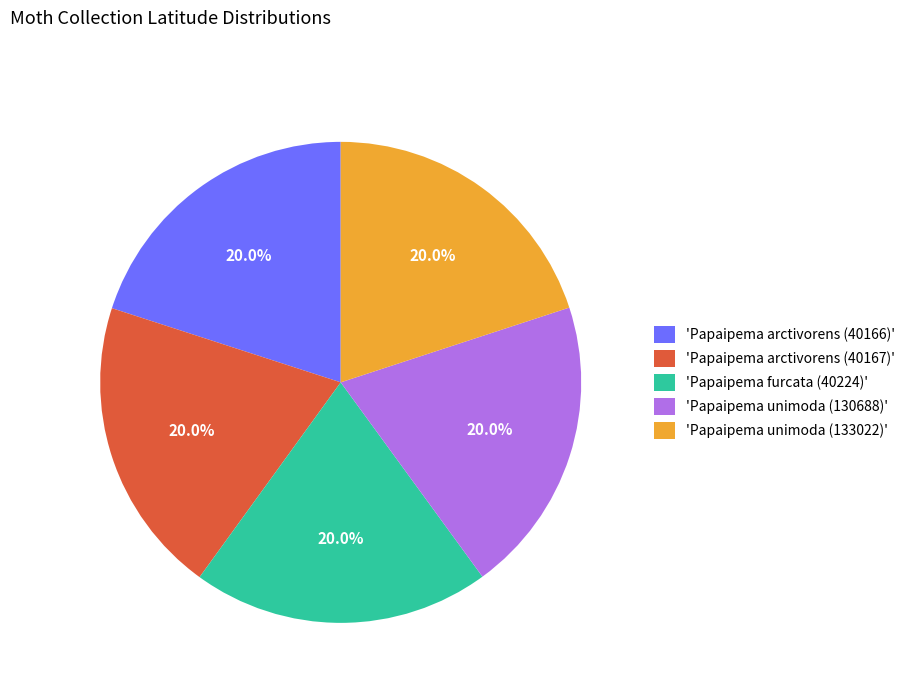

Is there any slice that represents more than half of the pie?

No